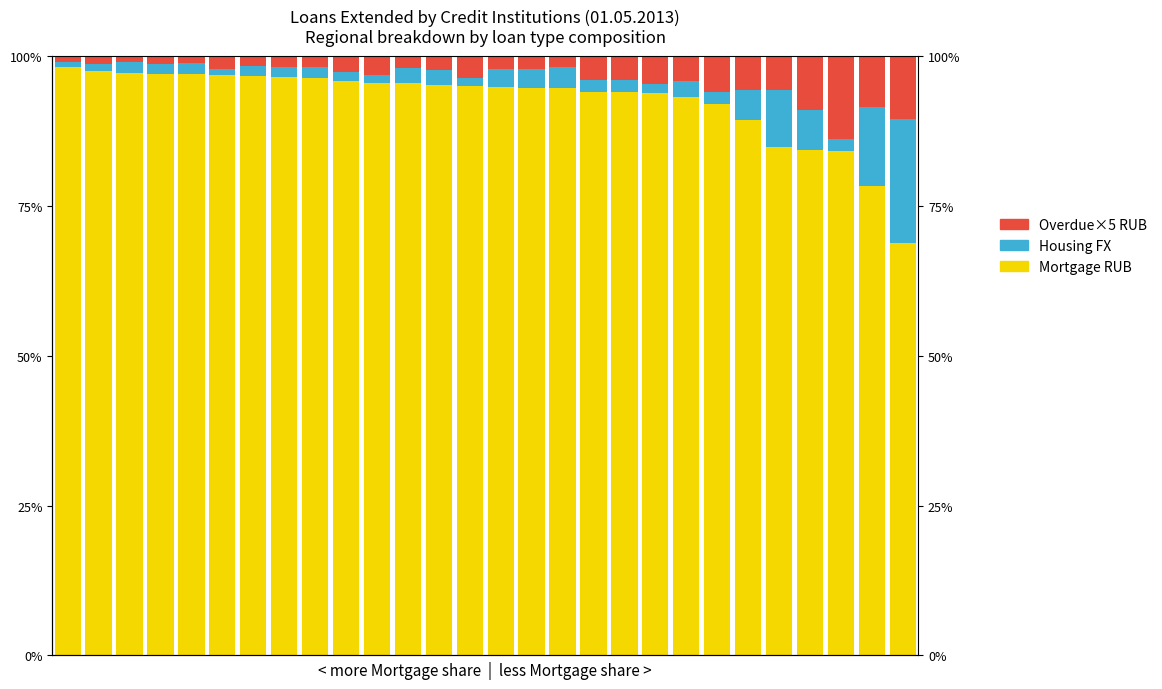

What is the approximate value of Overdue×5 RUB at 24?

9.0